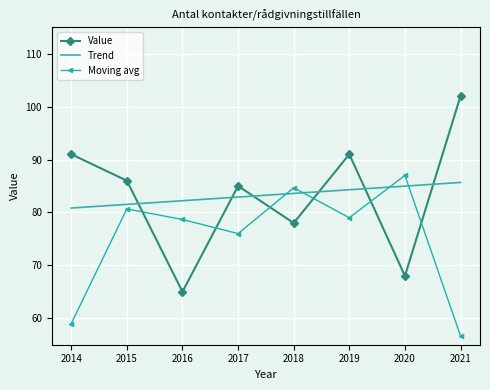

Where do Value and Moving avg first cross each other?

2015 and 2016